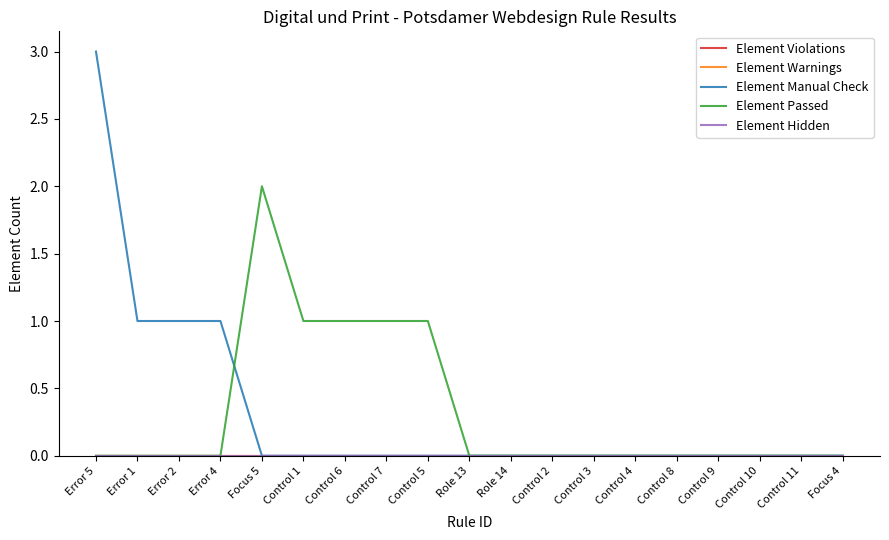

The Element Warnings series shows 0 at Error 5. True or false?

True